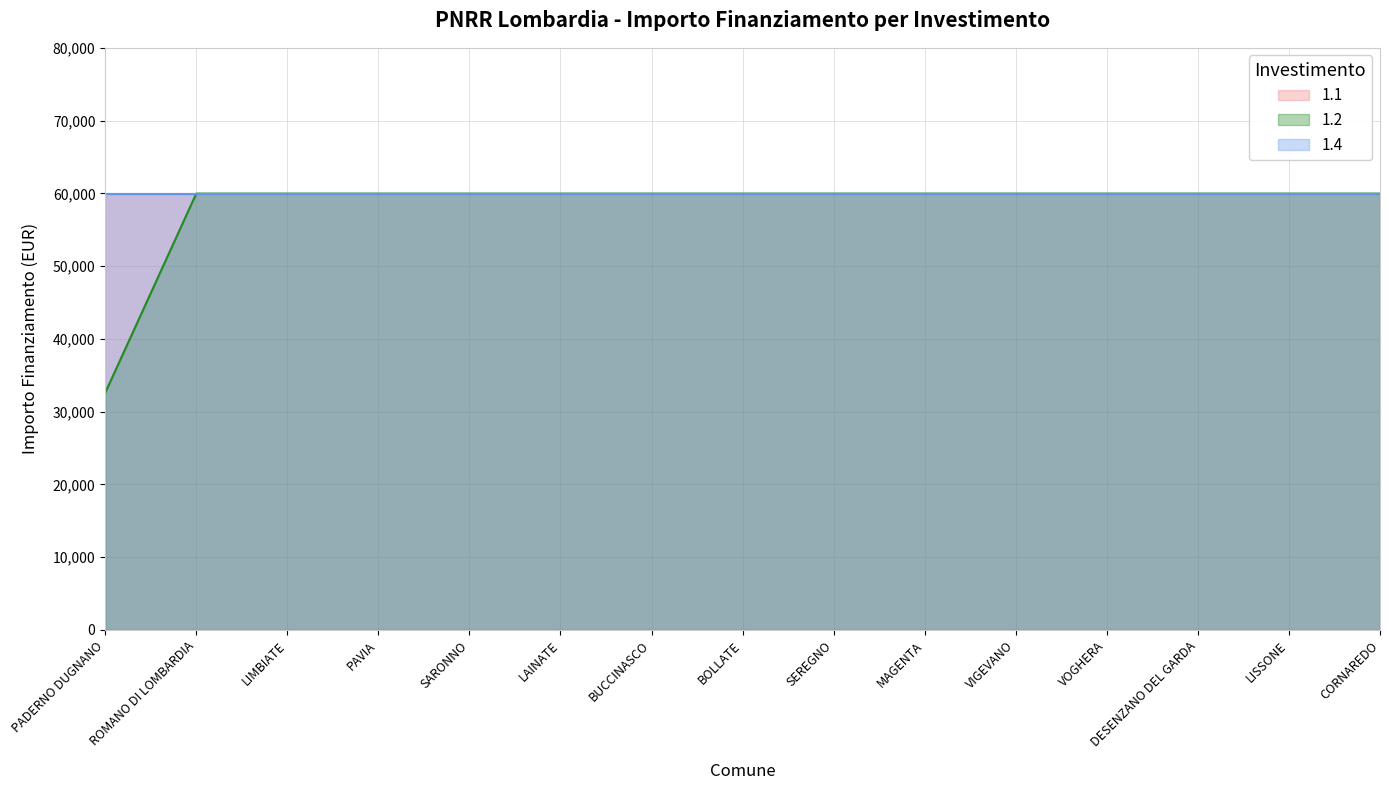

What position from the left is VIGEVANO?

11